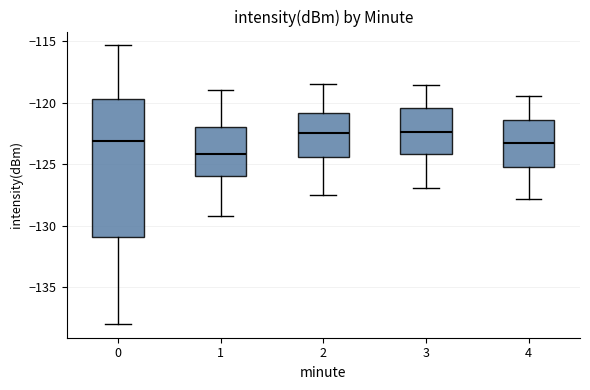

Where is the upper edge of the box at x = 1 on the y-axis? The values are not printed on the chart, so give them approximately, as read against the axis.

-122.0